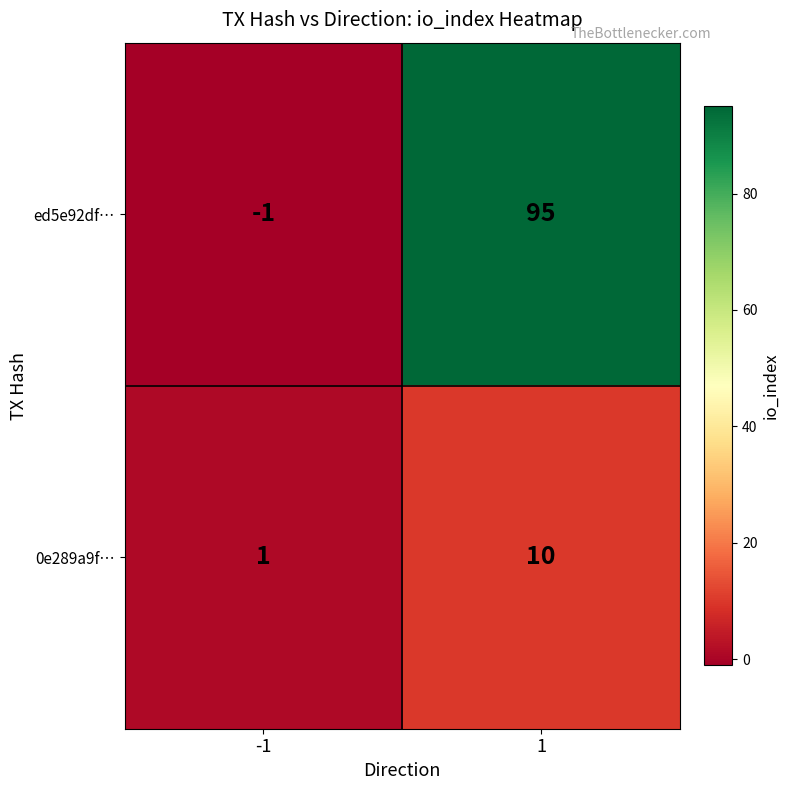

What is the average value of the ed5e92df… series?

47